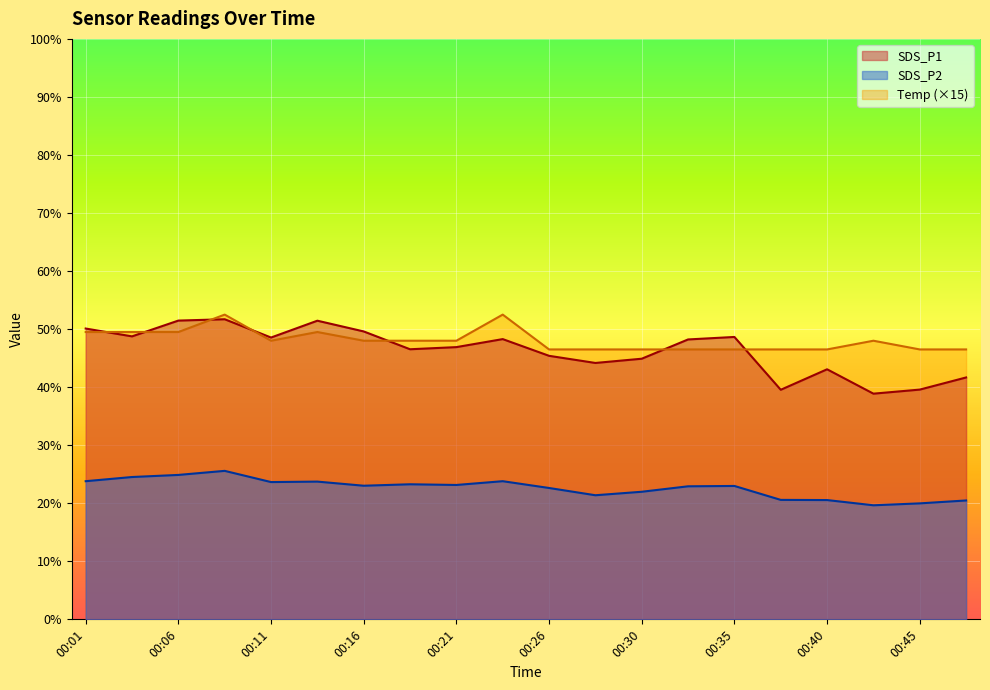

At which category does SDS_P2 reach its first local peak?

00:08